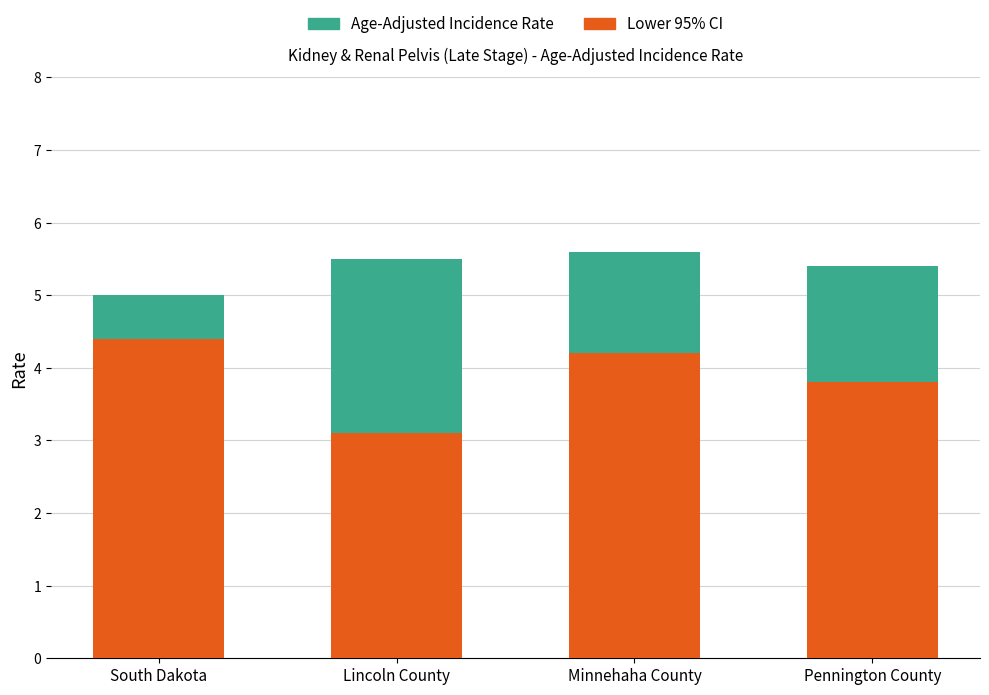

Which category has the highest value in the Lower 95% CI series?

South Dakota